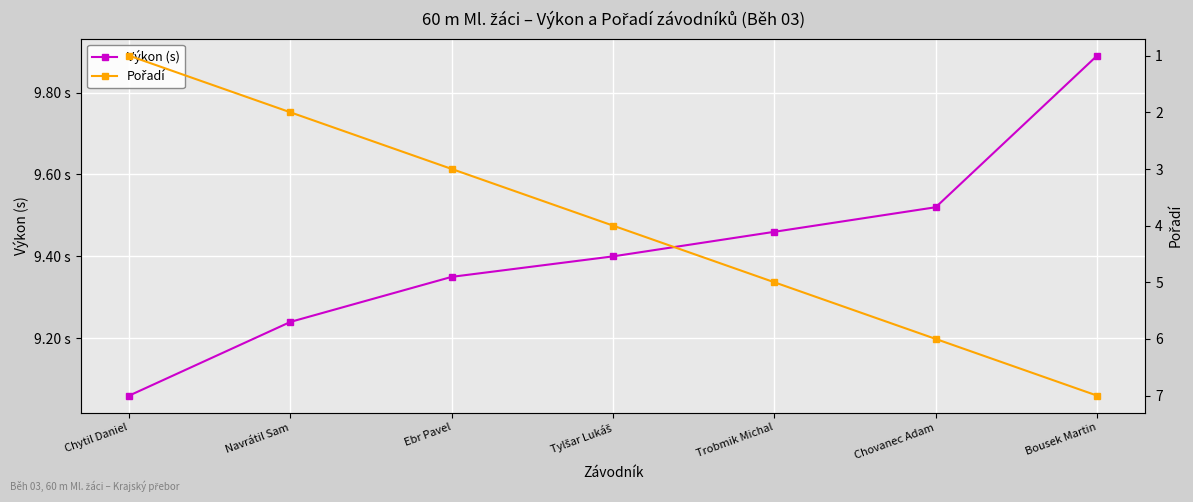

Read the Výkon (s) value at Trobmik Michal.

9.5